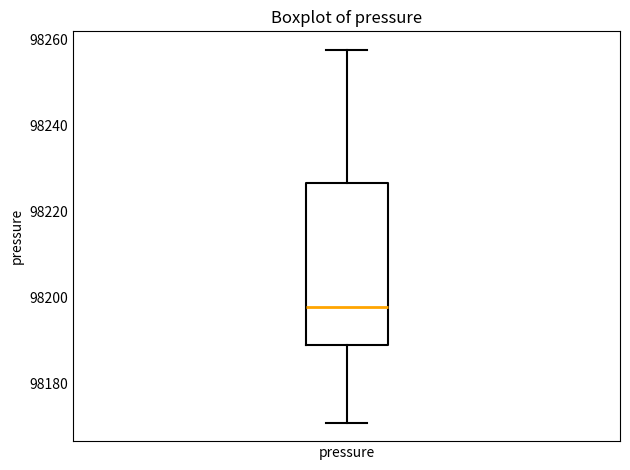

Transcribe this box plot: give where the median line is, the range the box spans, and where the two whiskers end, as read against the y-axis. The values are not printed on the chart, so give them approximately, as read against the axis.

median 98198, box 98190 to 98226, whiskers 98172 to 98258